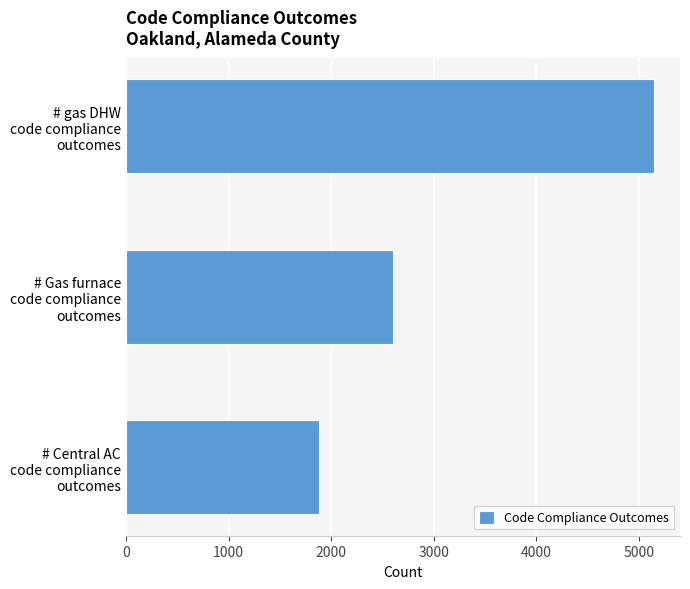

Does the chart contain stacked bars?

No